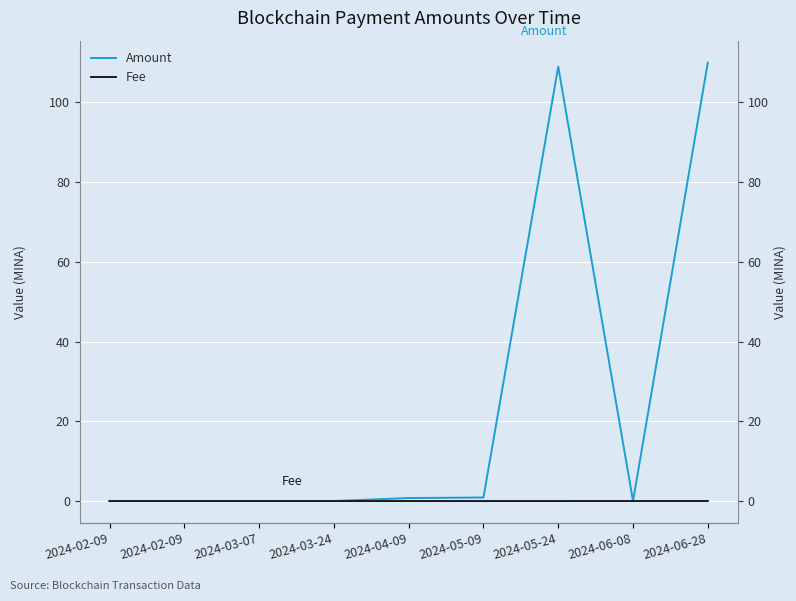

How many positive values does the Amount series have?

8